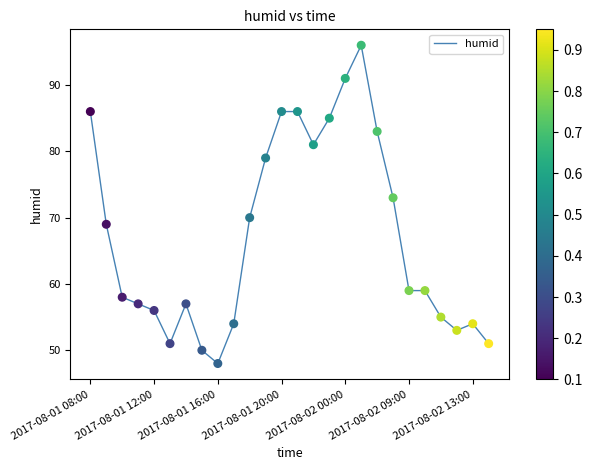

What is the maximum value shown in the chart?

96